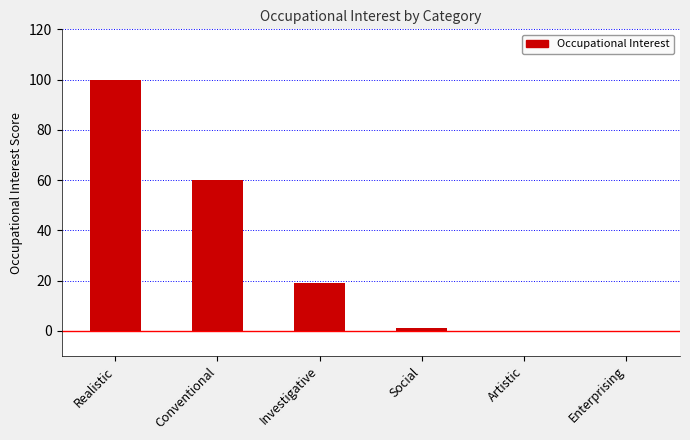

Where is the data nearest to the value 50?

Conventional